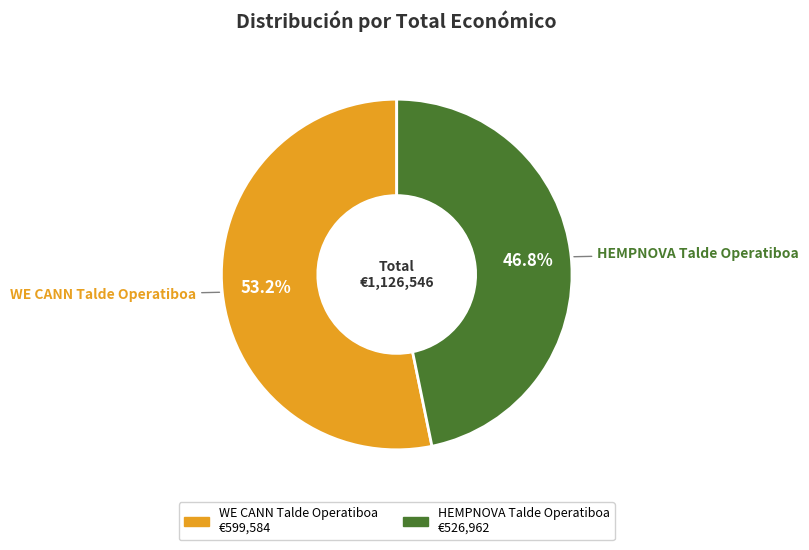

What percentage is the HEMPNOVA Talde Operatiboa slice, to the nearest percent?

47%